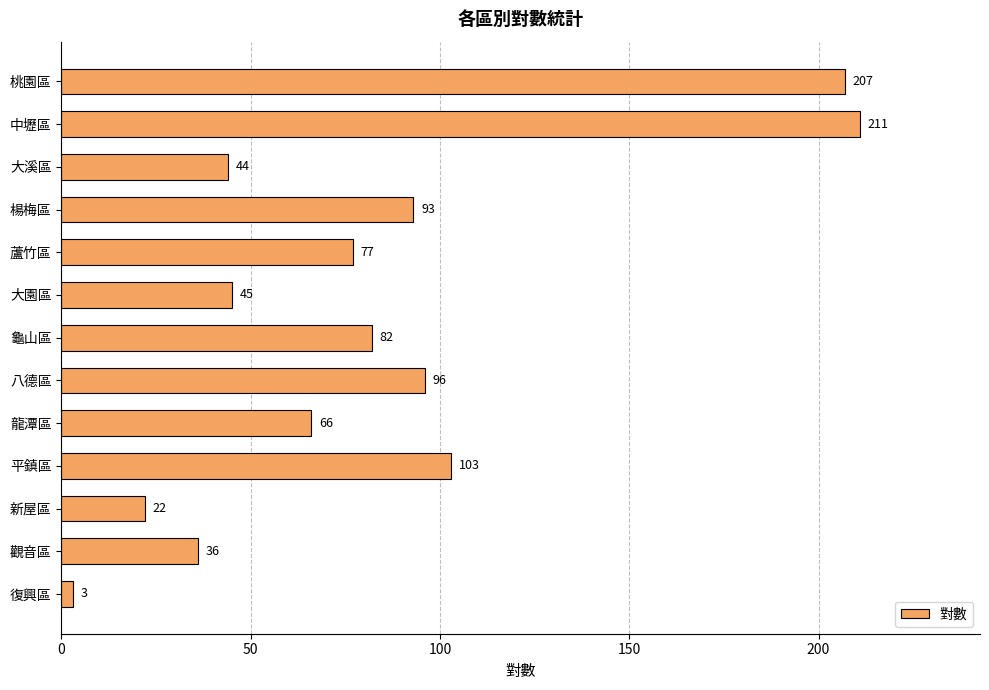

Count the number of data series in this chart.

1